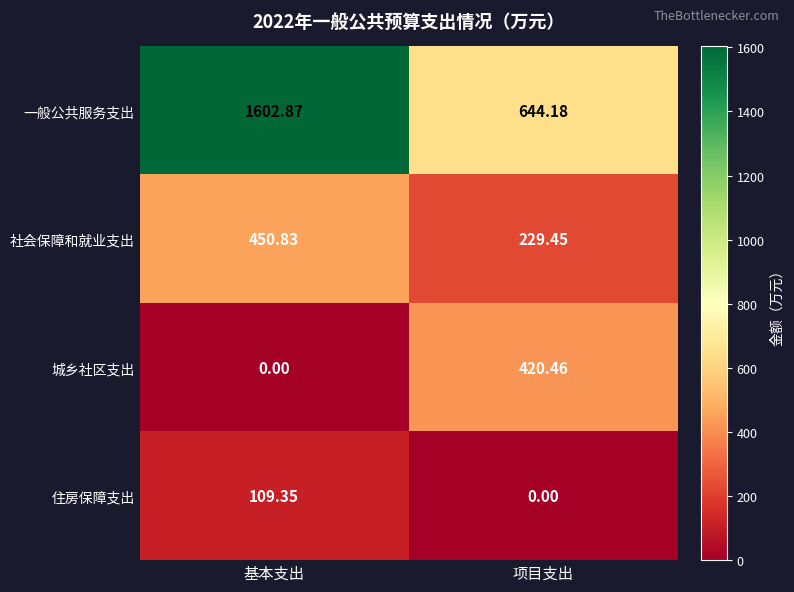

Which category has the lowest value in the 城乡社区支出 series?

基本支出